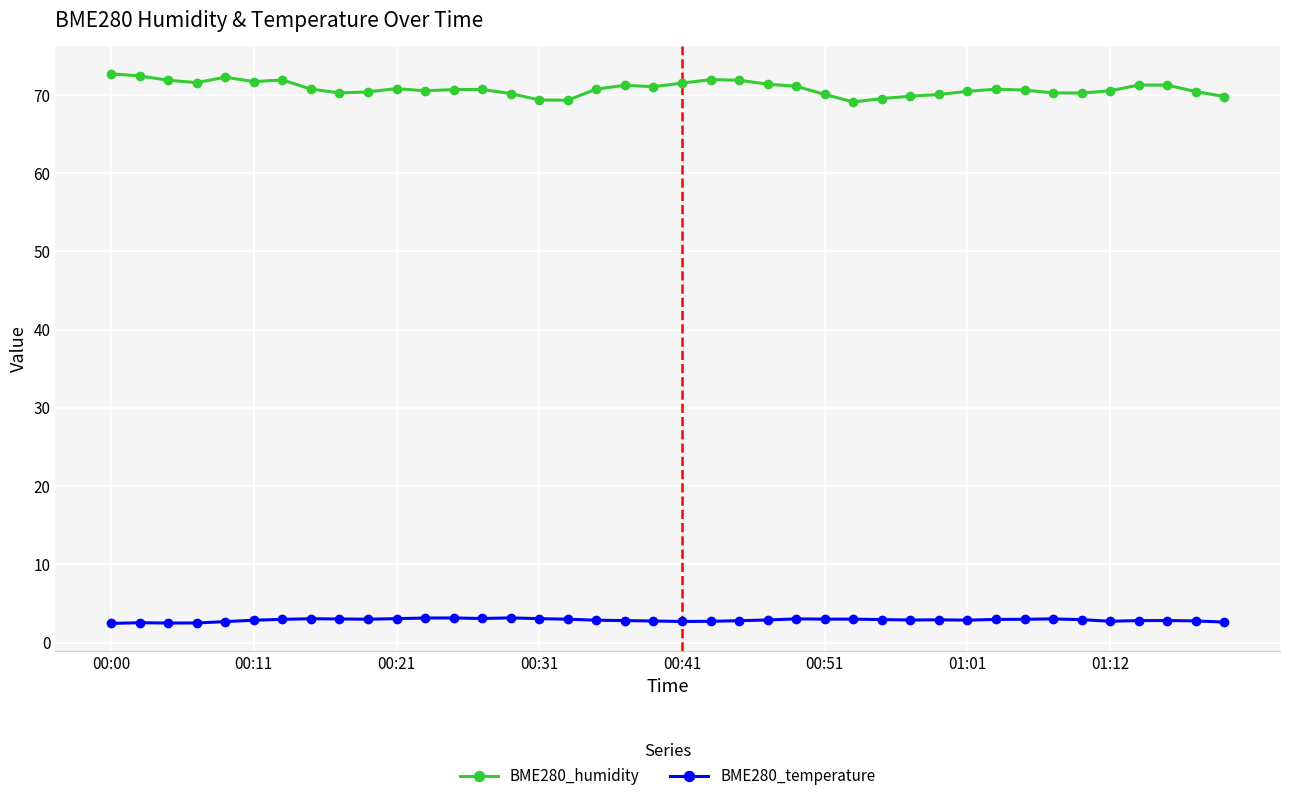

True or false: BME280_temperature and BME280_humidity cross at least once.

False